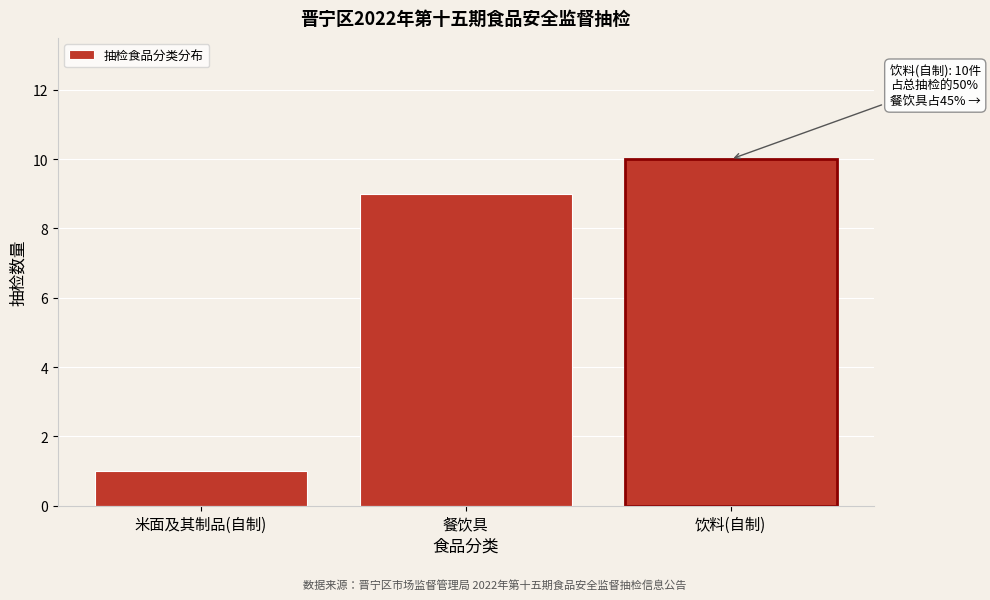

Reading right to left, extract all data points from this chart.

10	9	1